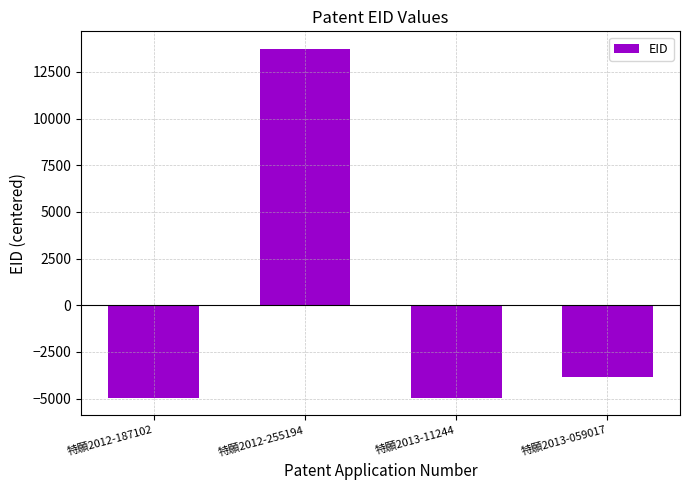

What is the value of the 2nd bar from the left?

13743.5